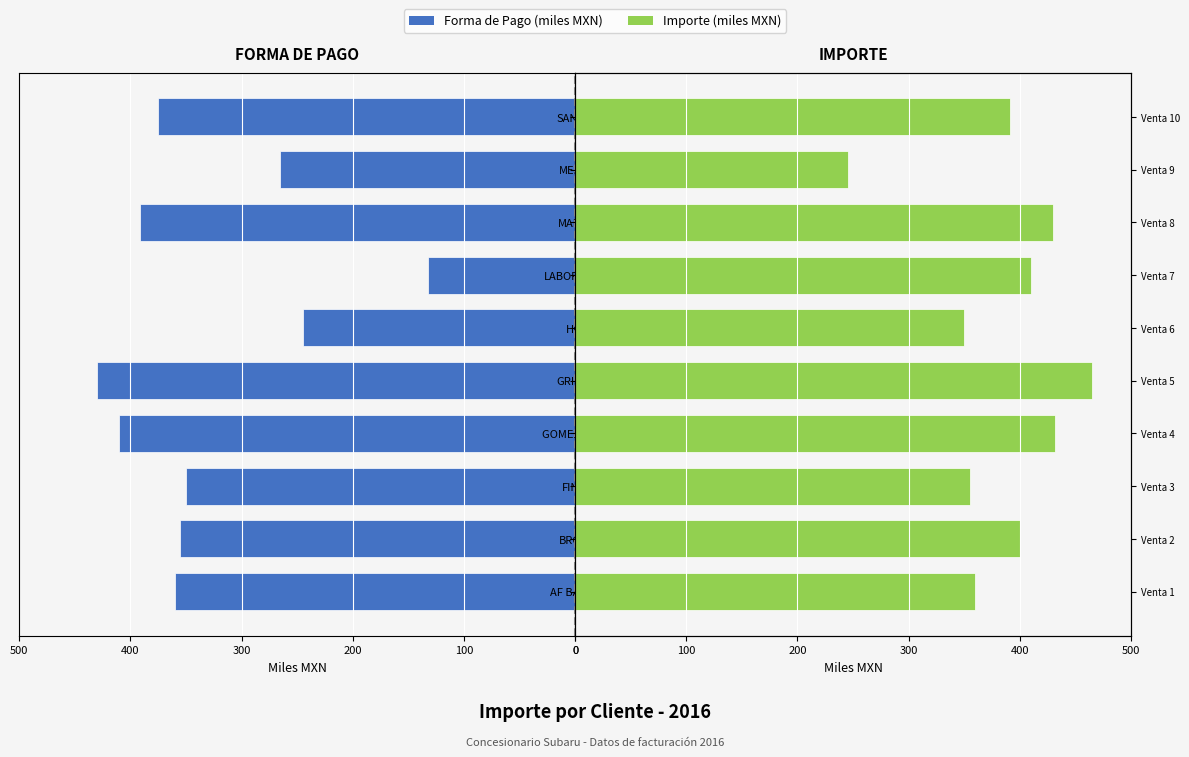

Is the value of IMPORTE at LABORATORIOS greater than the value of FORMA DE PAGO at AF BANREGIO?

Yes